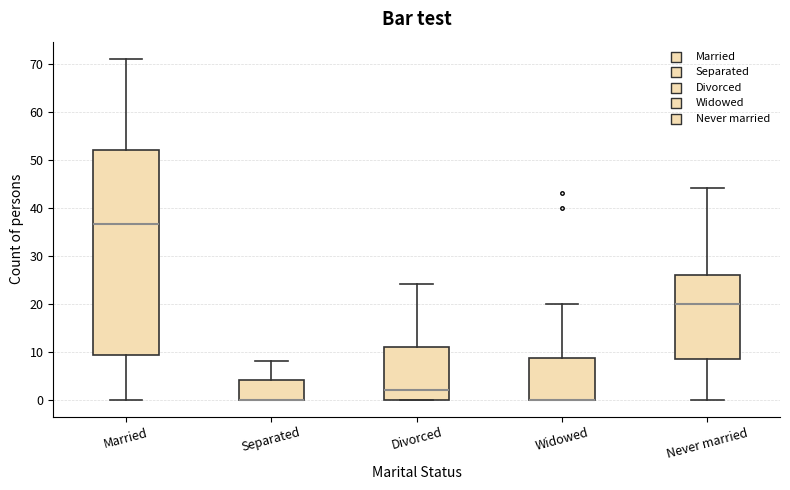

Comparing the boxes themselves (not the whiskers), which one is the tallest?

Married